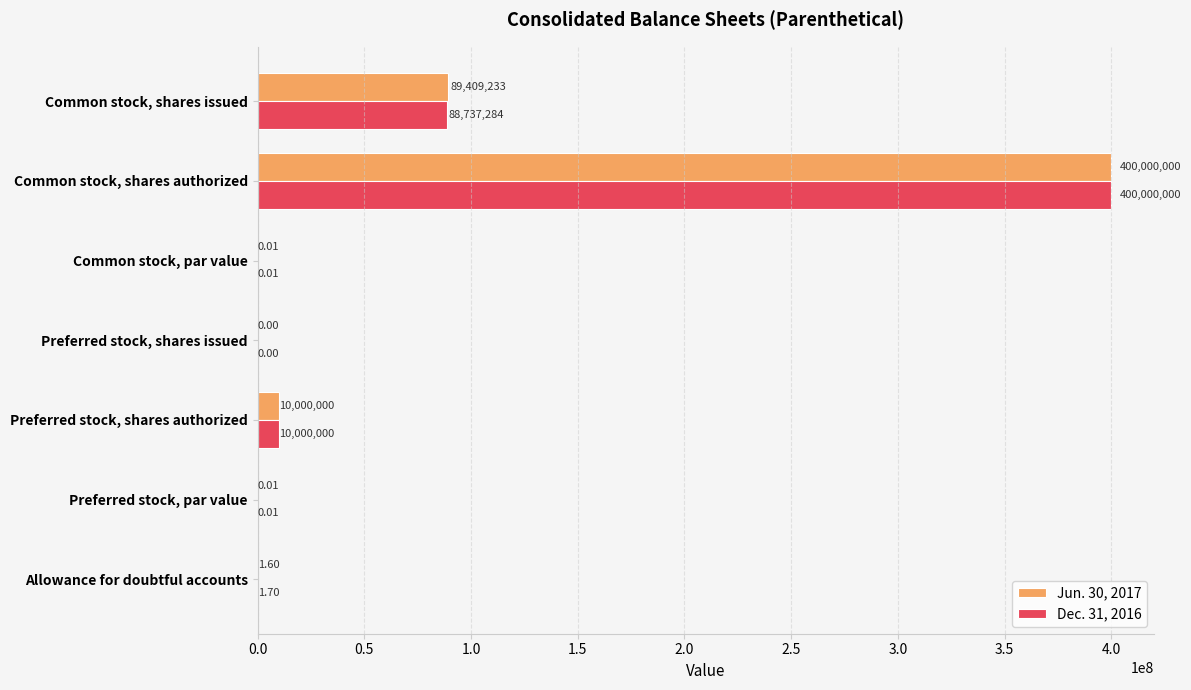

Which category has the highest value in the Dec. 31, 2016 series?

Common stock, shares authorized